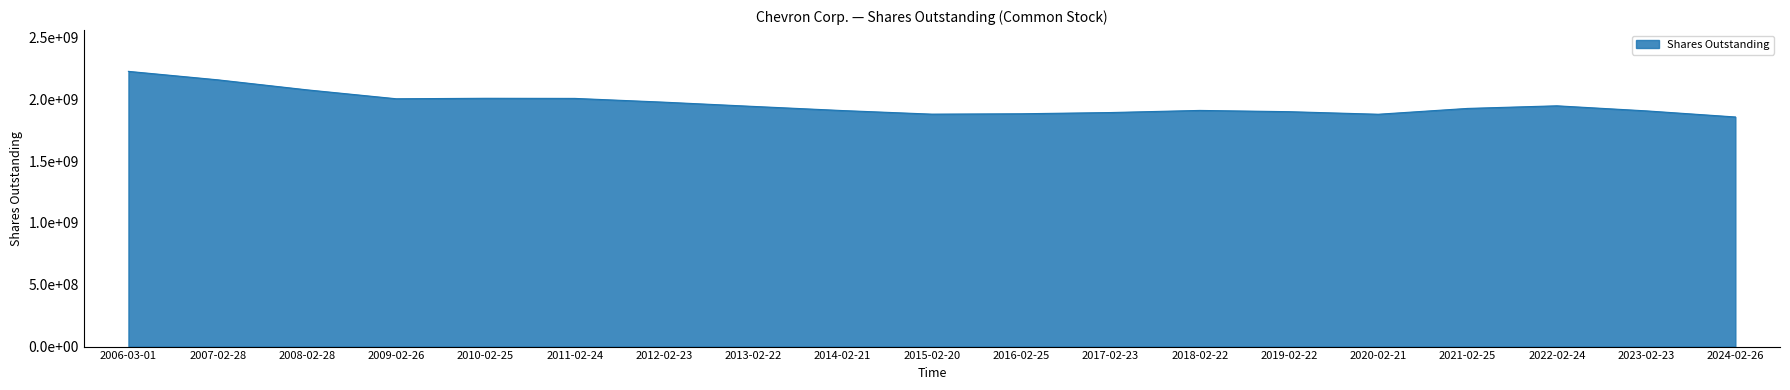

Does the chart have visible grid lines?

No